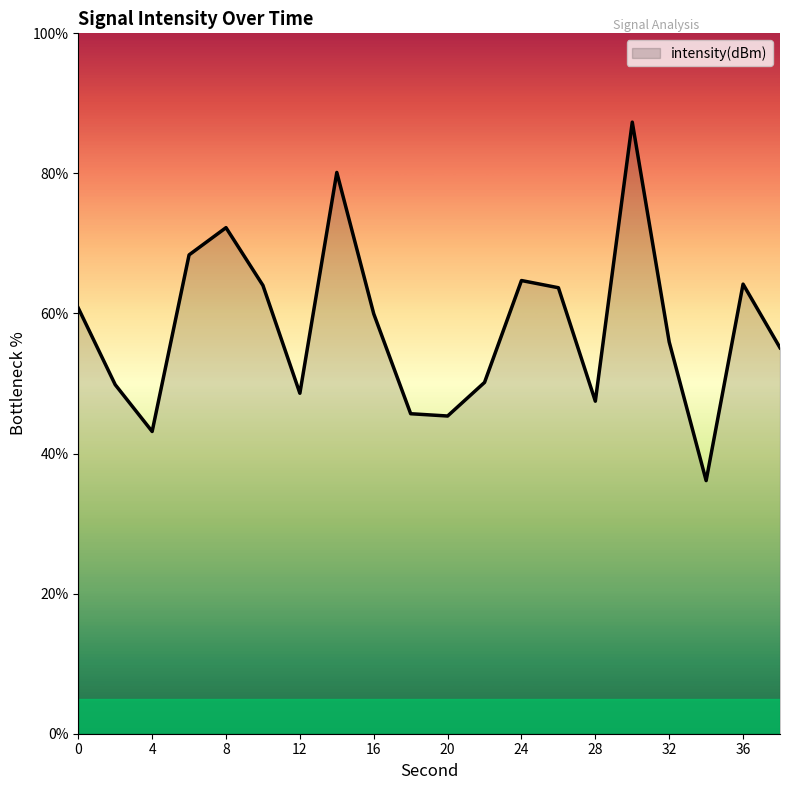

What is the average value?

58.1